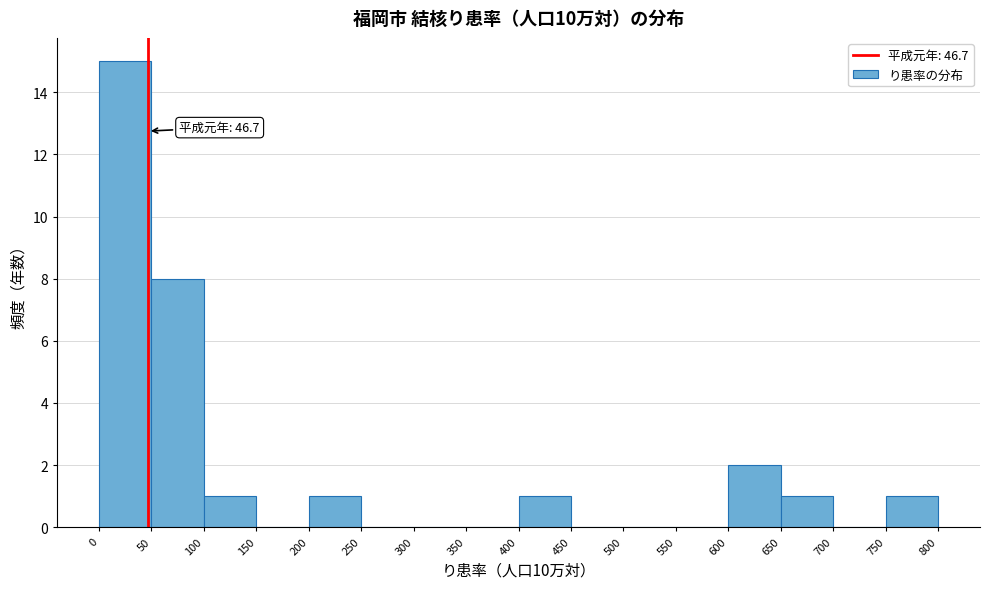

Which range on the x-axis has the tallest bar?

0 to 50